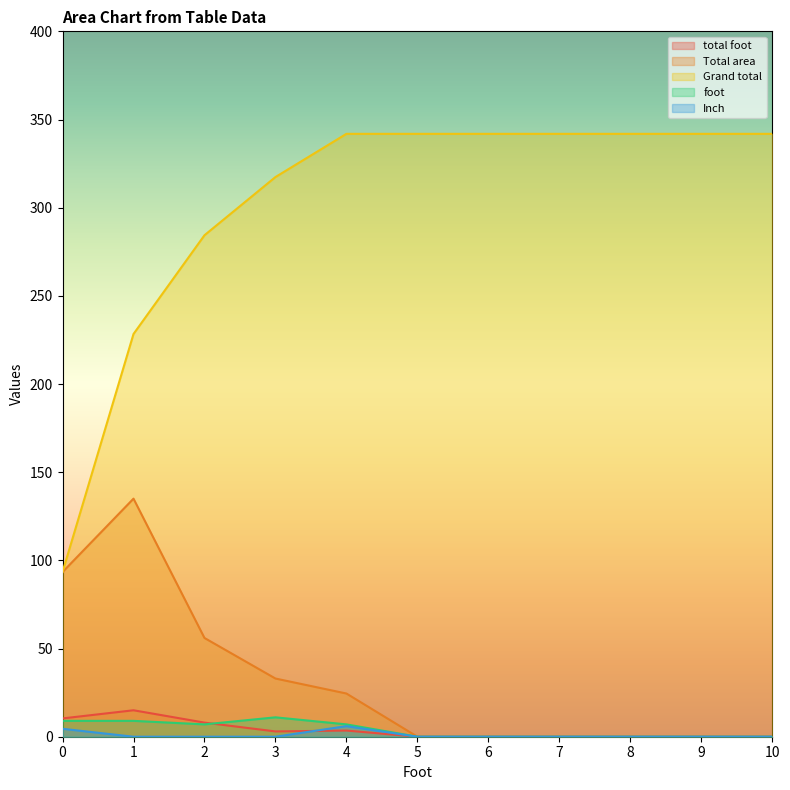

What is the spread (max minus min) of values at 7?

341.9